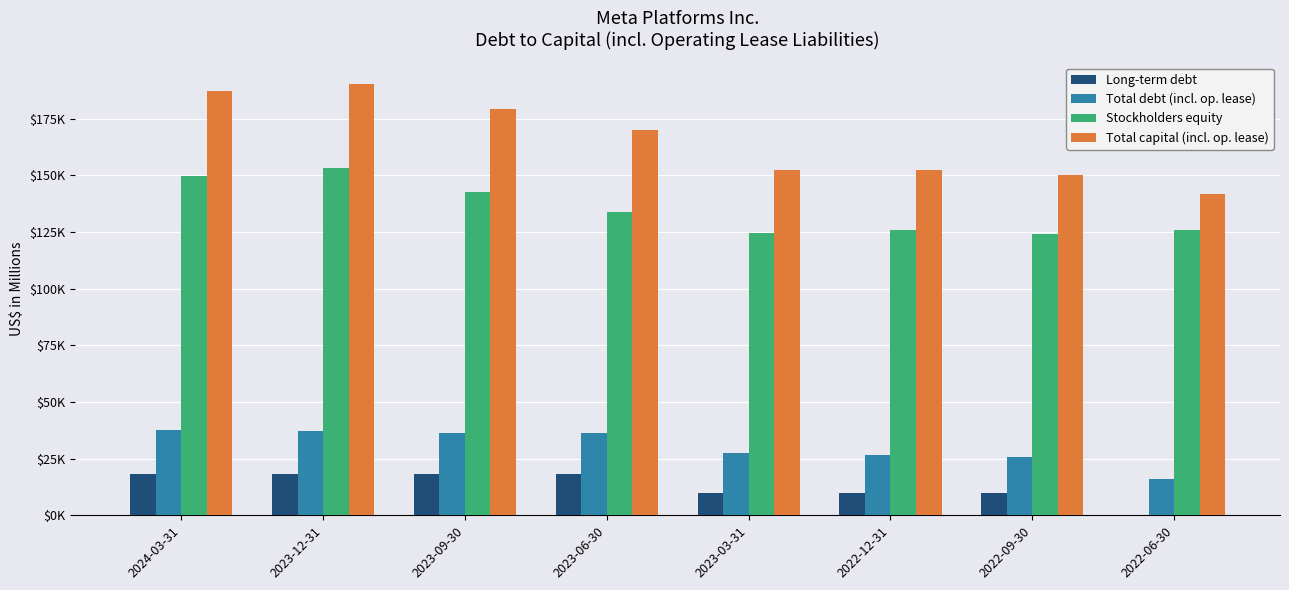

Where is Total debt (incl. op. lease) nearest to the value 26850?

2022-12-31